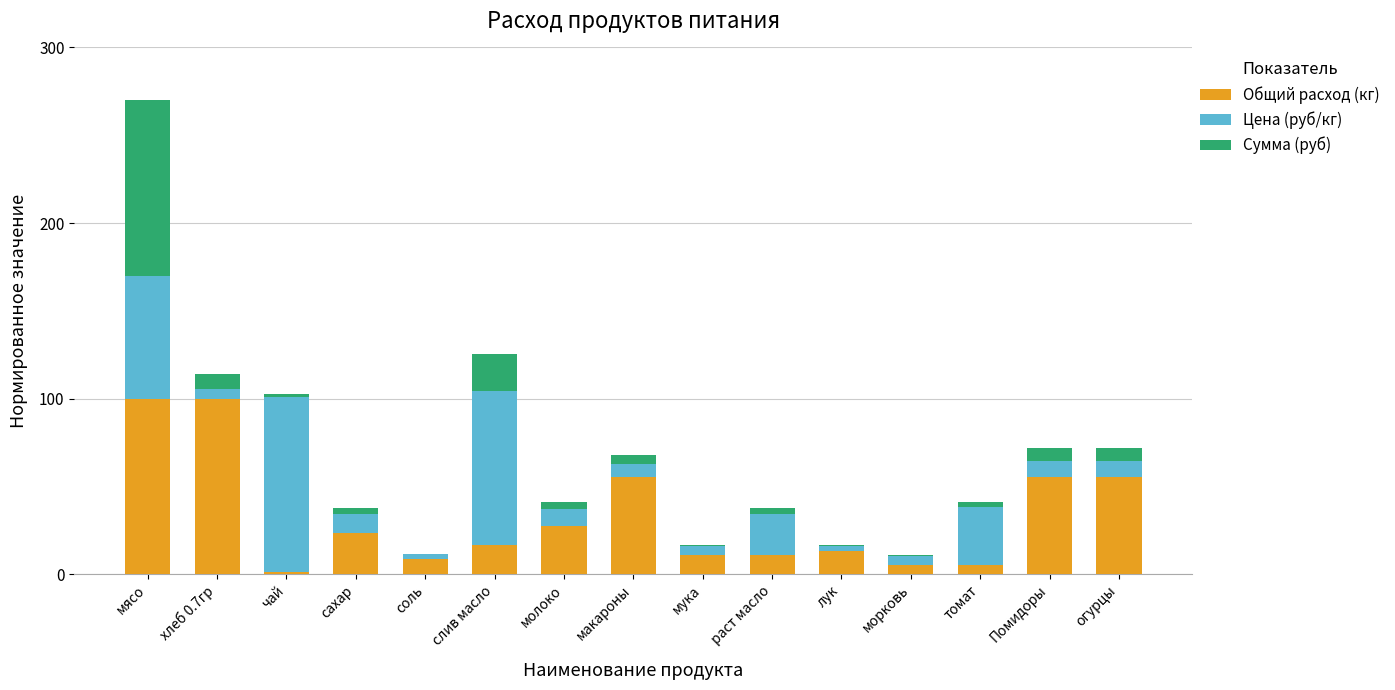

What is the maximum value for Общий расход (кг)?

100.0